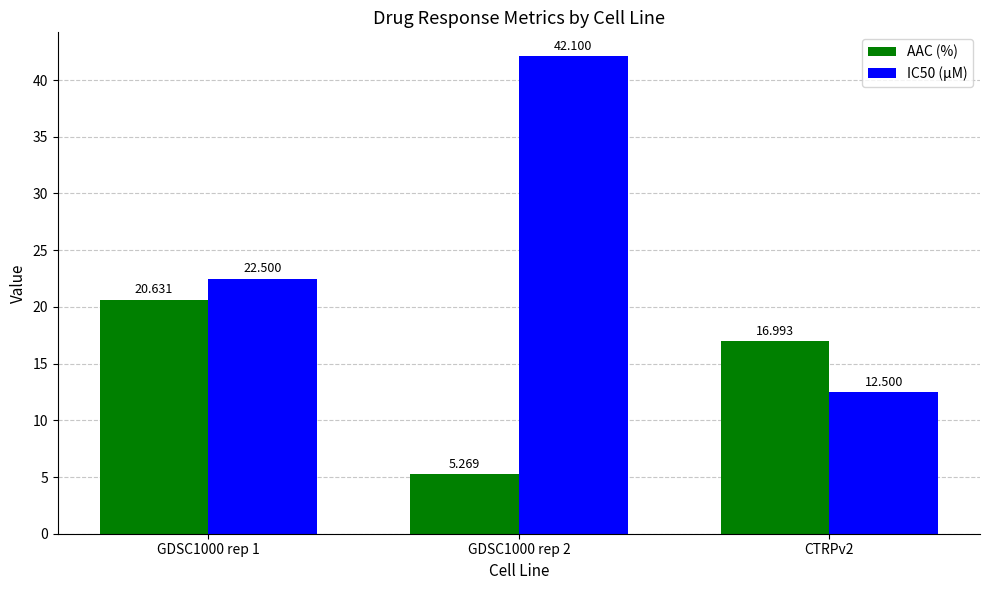

What is the difference between the AAC (%) values at CTRPv2 and GDSC1000 rep 2?

11.7